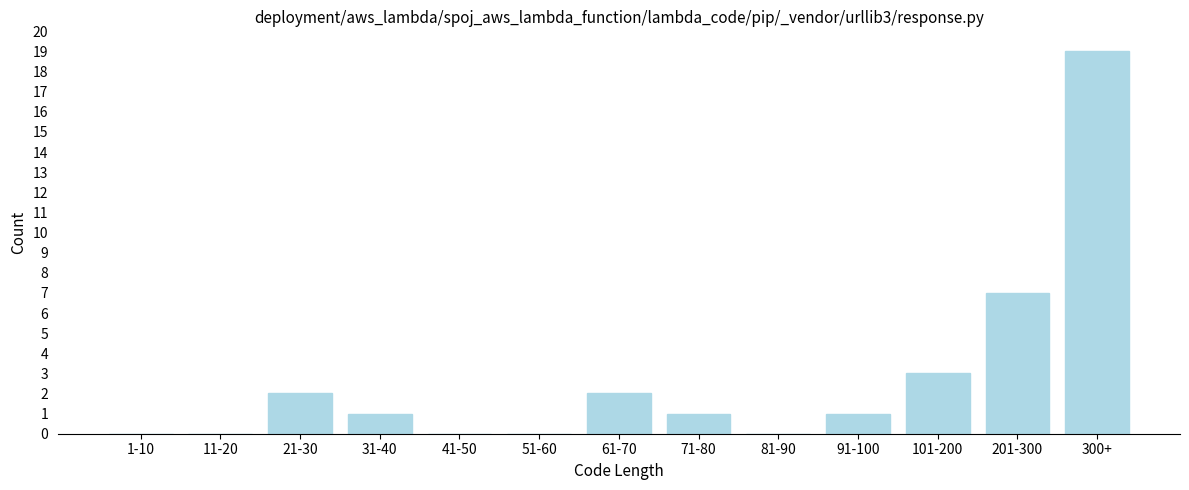

Reading right to left, extract all data points from this chart.

300+=19	201-300=7	101-200=3	91-100=1	81-90=0	71-80=1	61-70=2	51-60=0	41-50=0	31-40=1	21-30=2	11-20=0	1-10=0